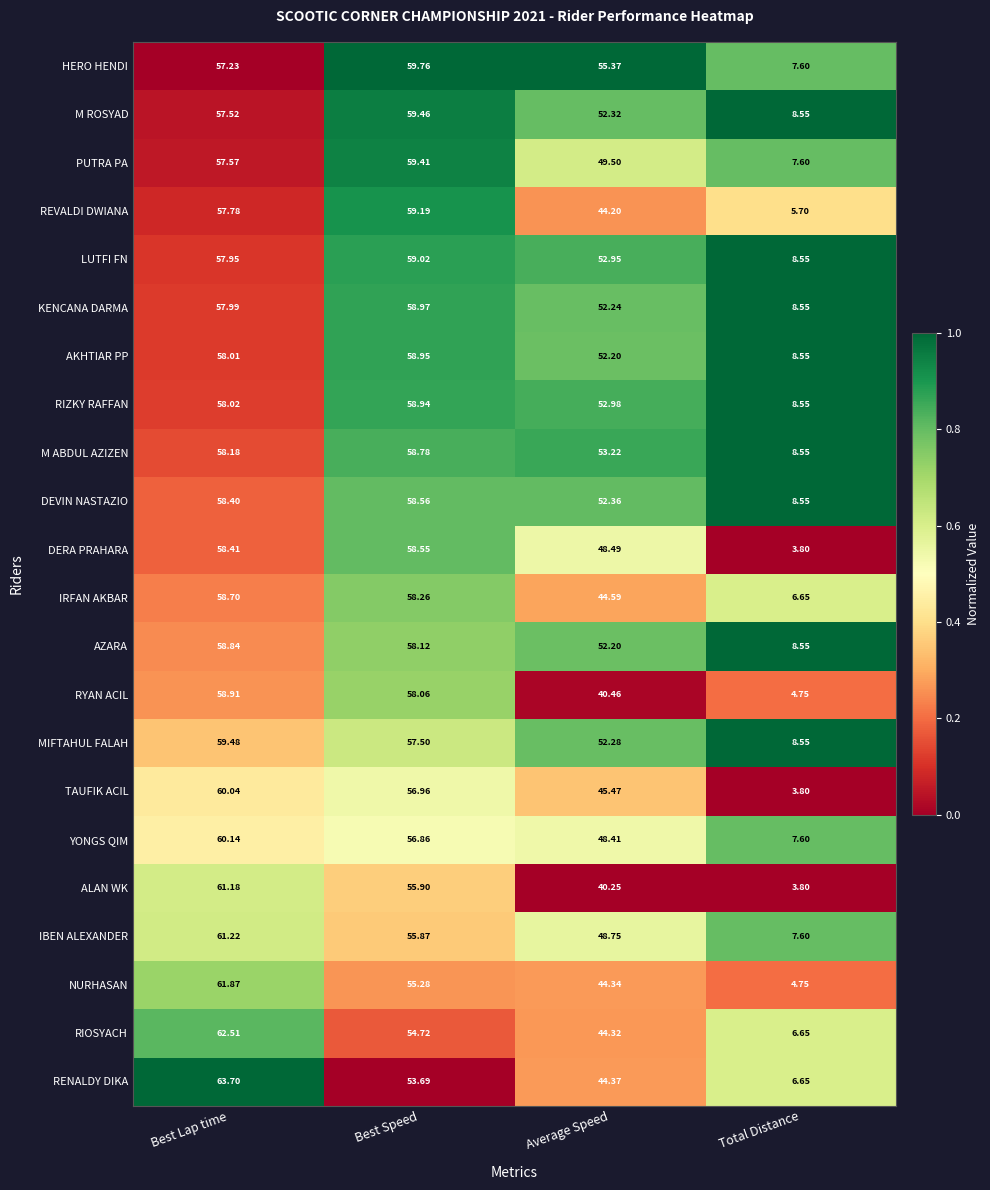

Where does the ALAN WK series first go above 55?

Best Lap time